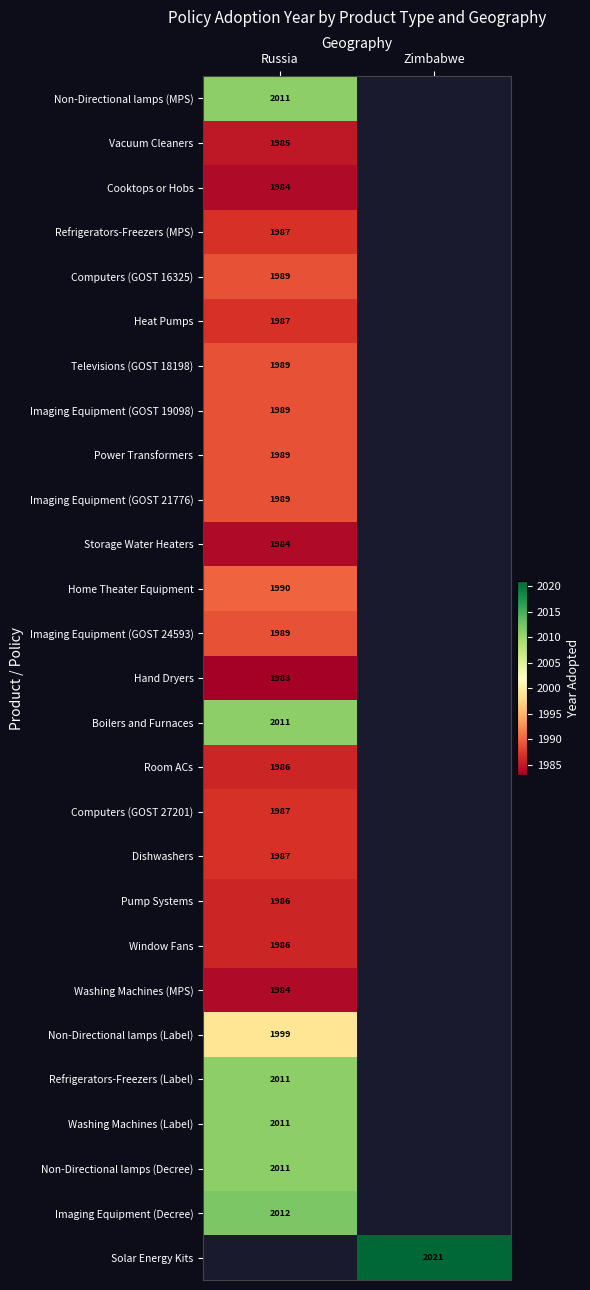

The value of Heat Pumps at Russia is 1987. True or false?

True